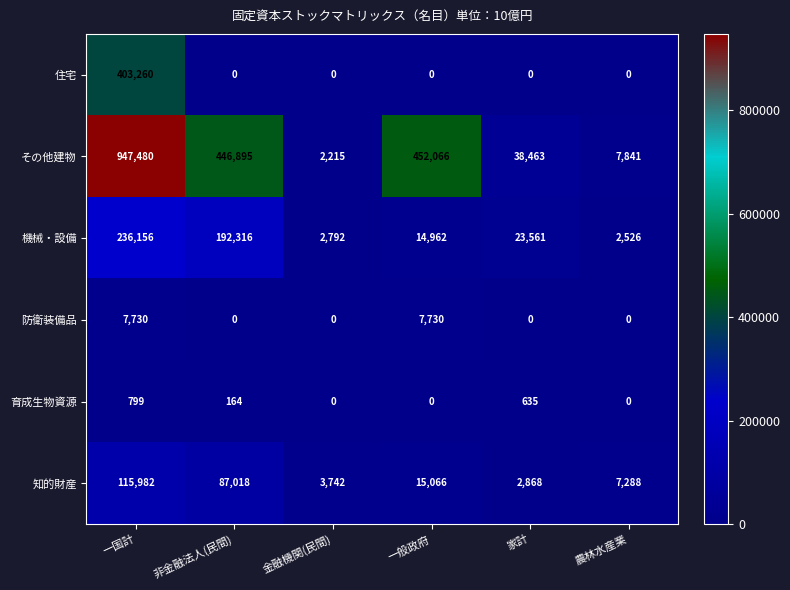

Which series changed the most between 非金融法人(民間) and 農林水産業?

その他建物